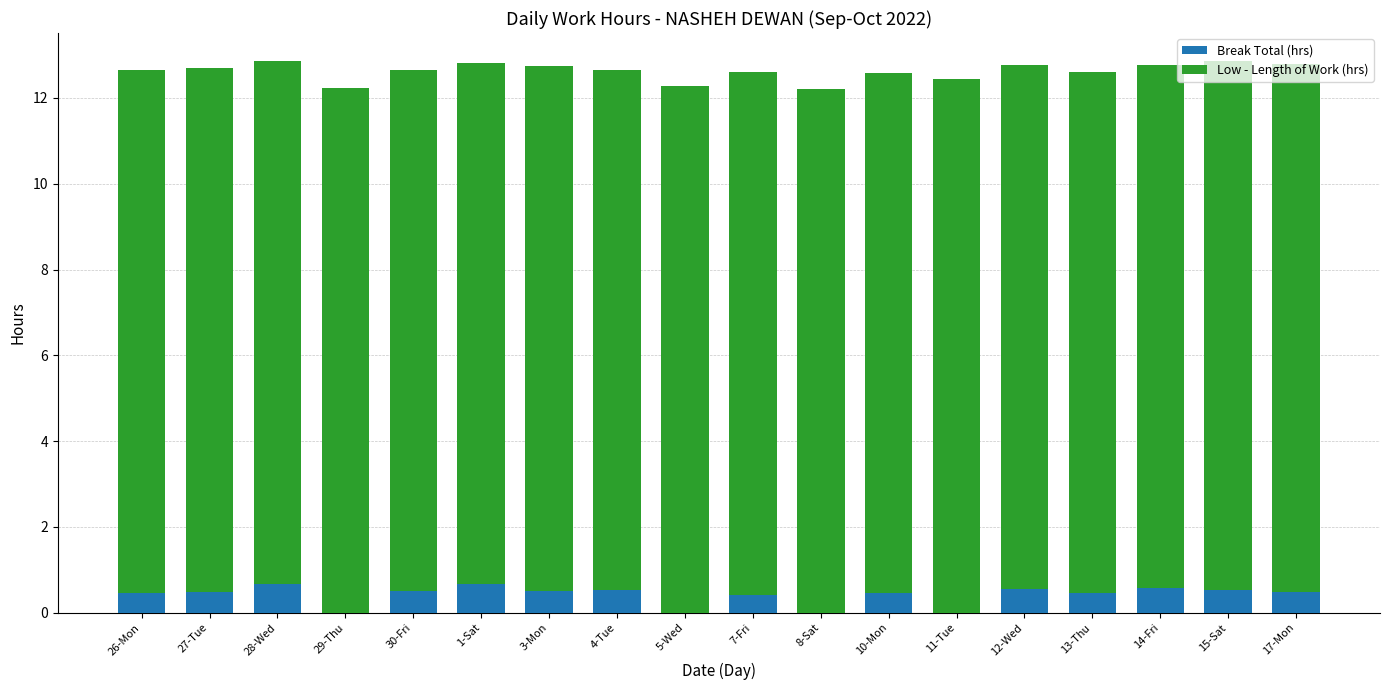

What is the total value across all series at 7-Fri?

12.6